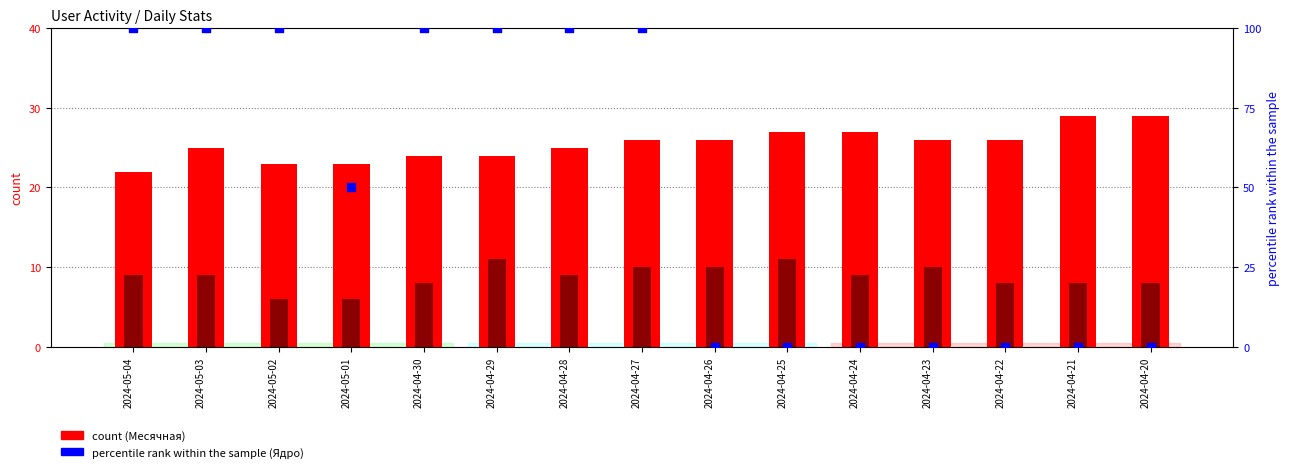

Which series has the largest total across all categories?

Ядро (percentile)